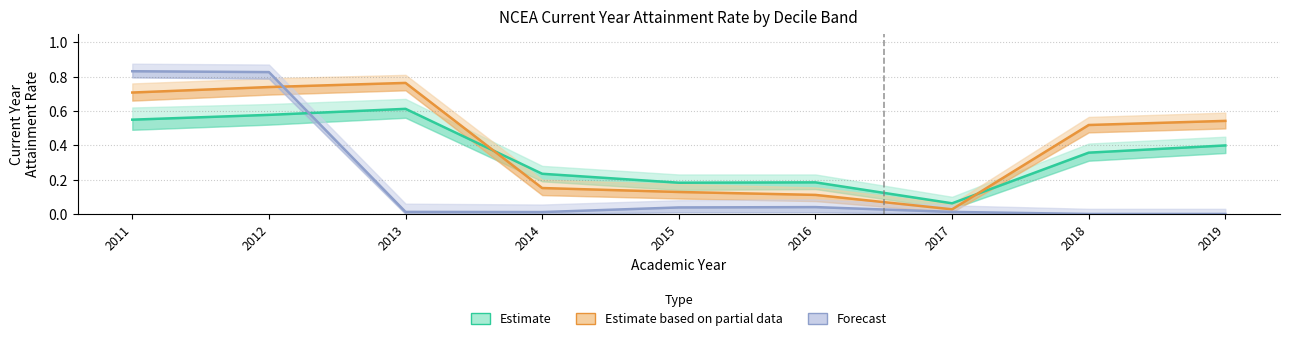

At 2017, list the series in order from smallest to largest.

Decile 8-10 (Forecast), Decile 4-7 (Estimate based on partial data), Decile 1-3 (Estimate)